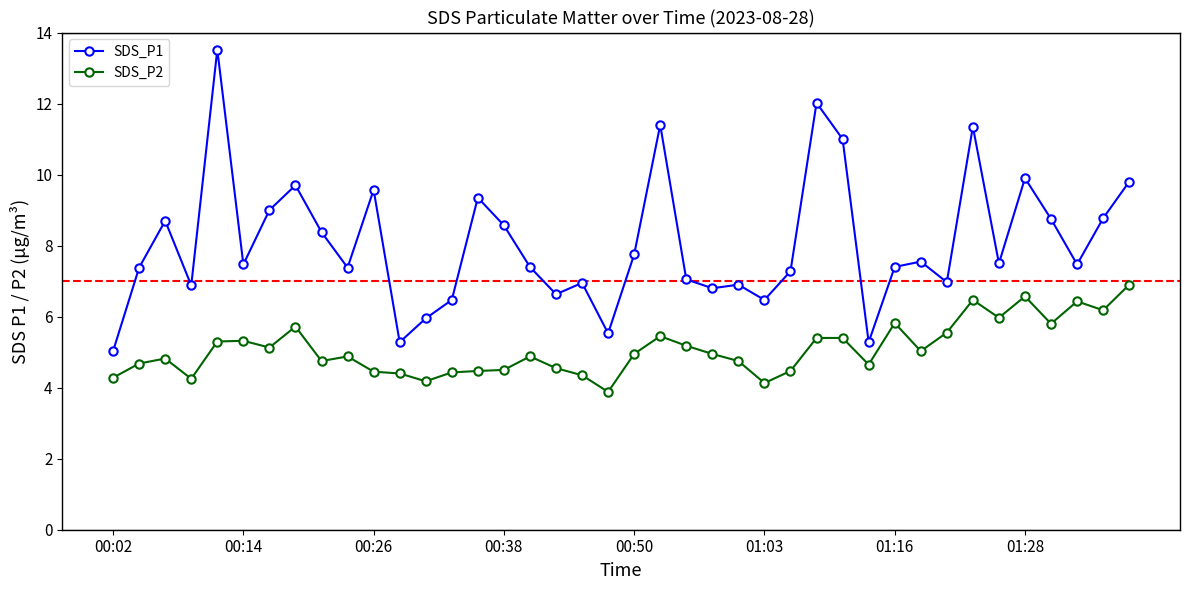

True or false: SDS_P2 has more than 2 interior local peaks.

True